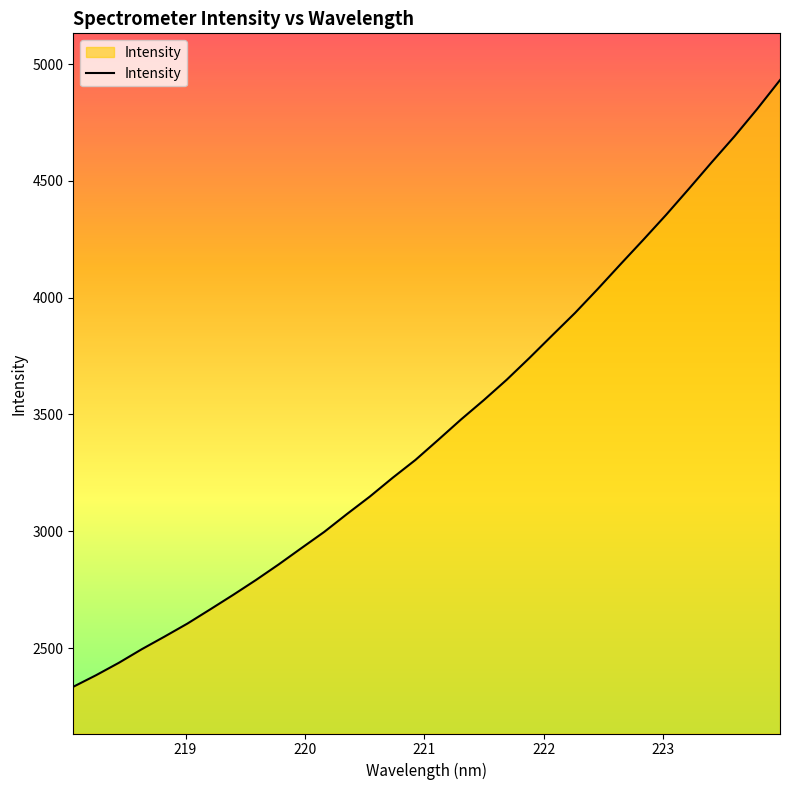

How many lines are shown in the chart?

1